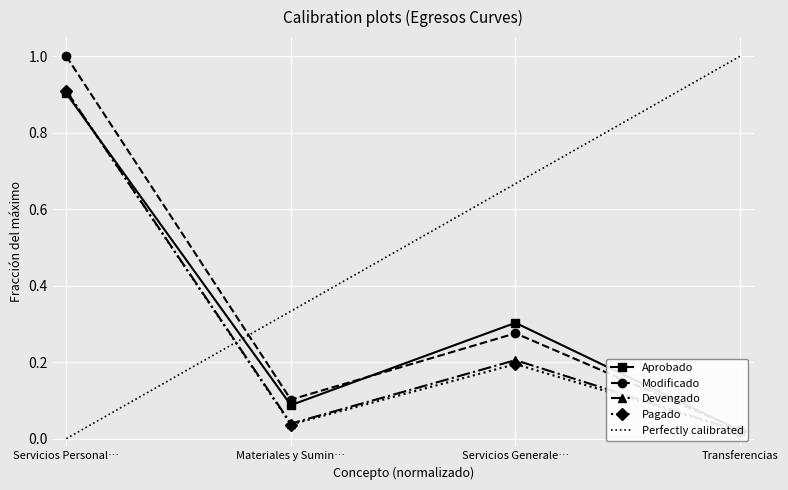

At how many categories does at least one series exceed 0?

4